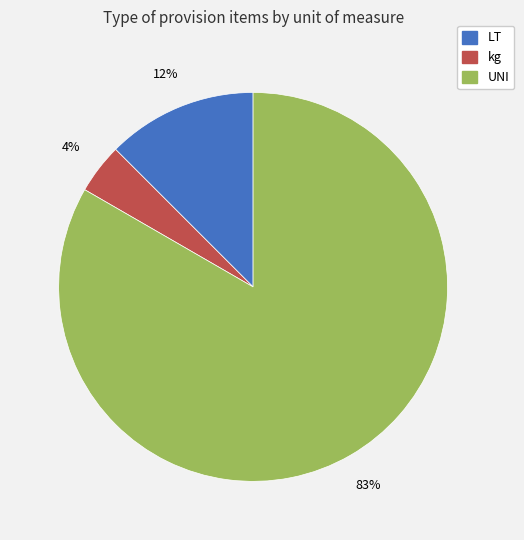

Which has a higher value, UNI or kg?

UNI